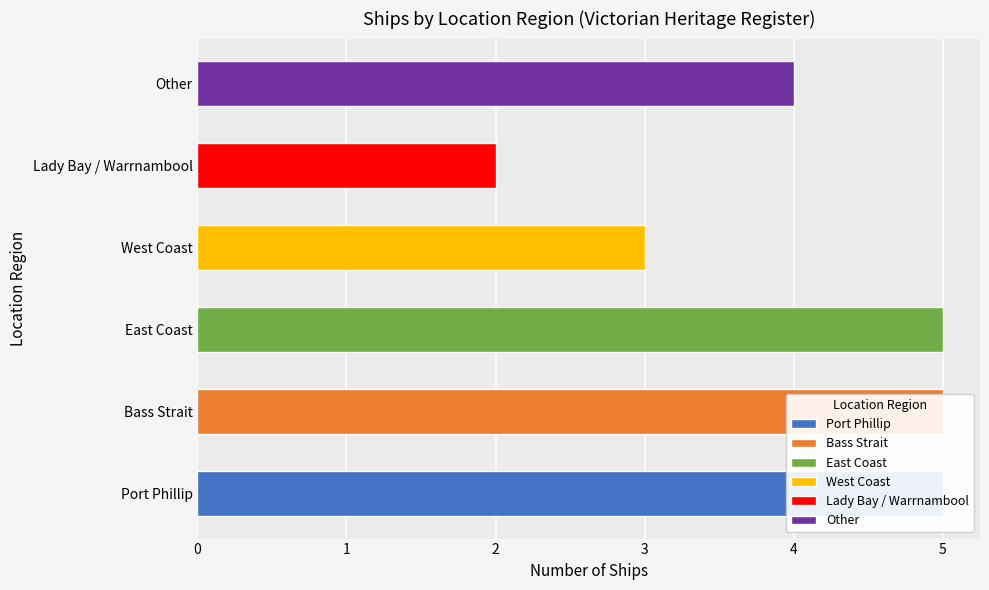

Reading left to right, list all the values displayed in this chart.

5	5	5	3	2	4